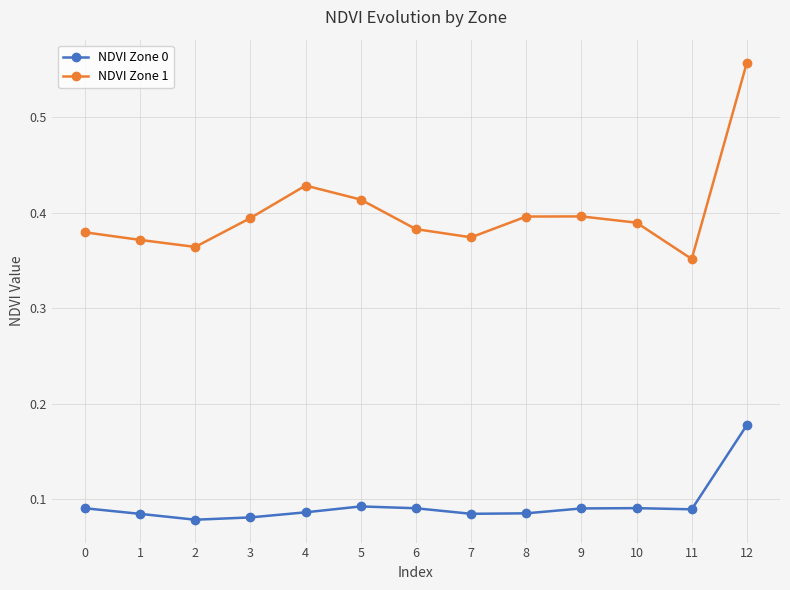

What is the sum of the NDVI Zone 1 values at 5 and 10?

0.8